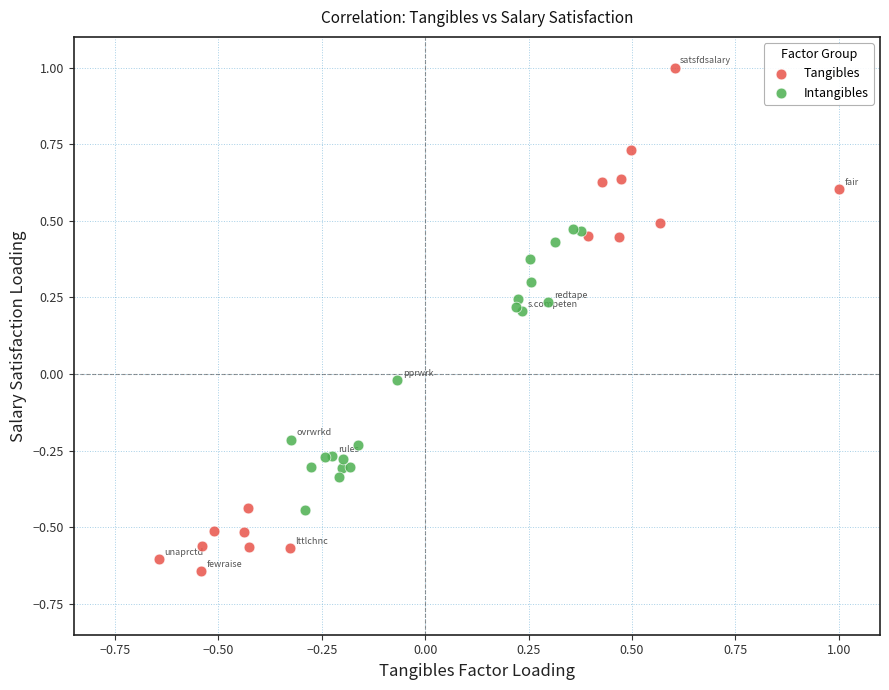

Which series has the widest spread of Y values?

Tangibles